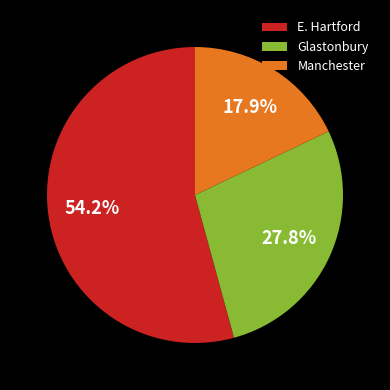

Does E. Hartford account for over 50% of the chart?

Yes